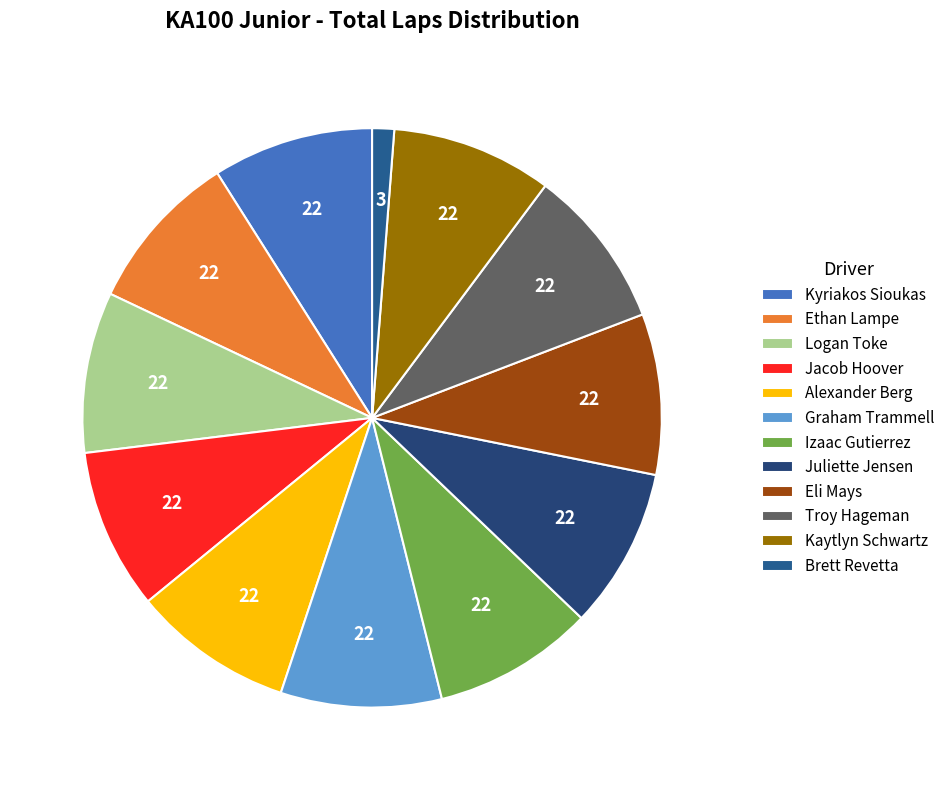

Which category has the biggest portion of the pie?

Kyriakos Sioukas